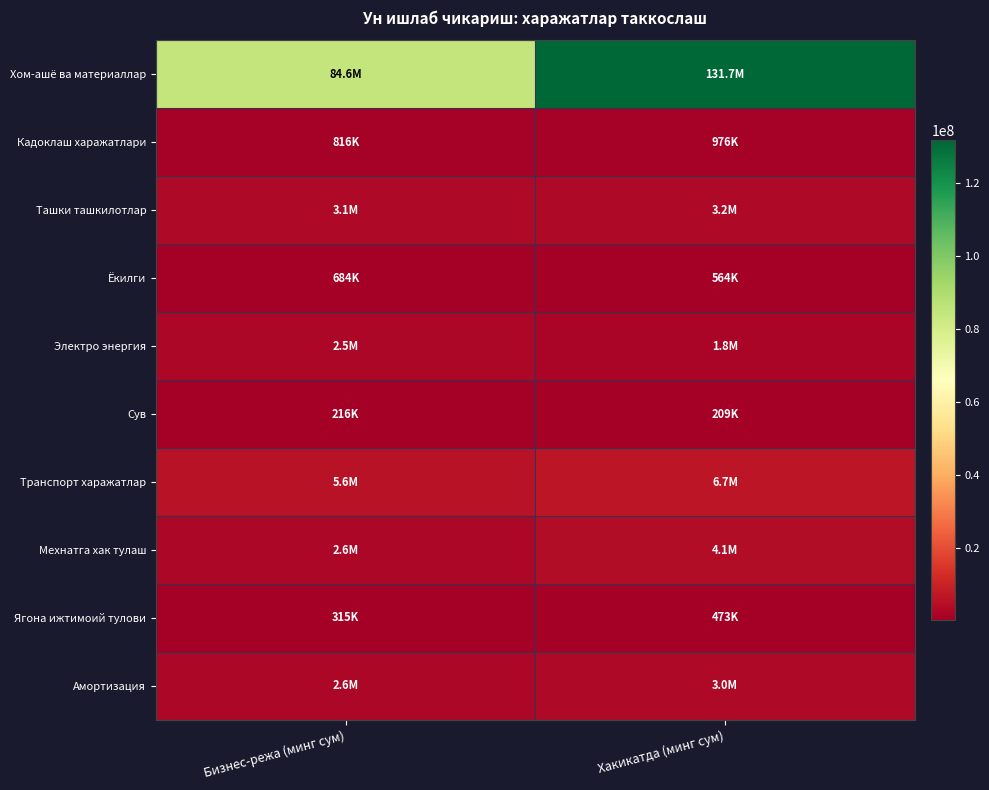

What is the maximum value shown in the chart?

131717059.0